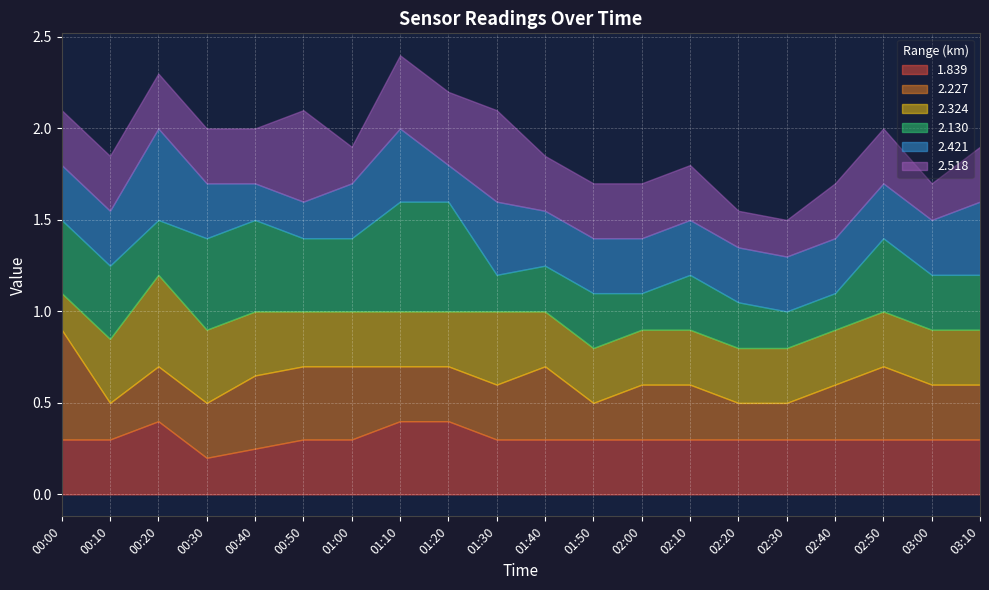

What is the minimum value for 2.227?

0.2